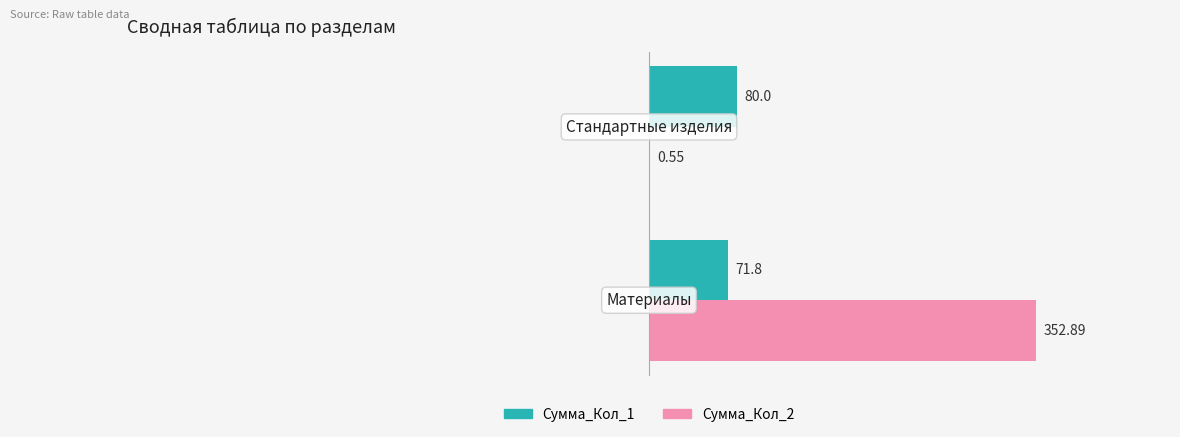

Which series has the largest total across all categories?

Сумма_Кол_2